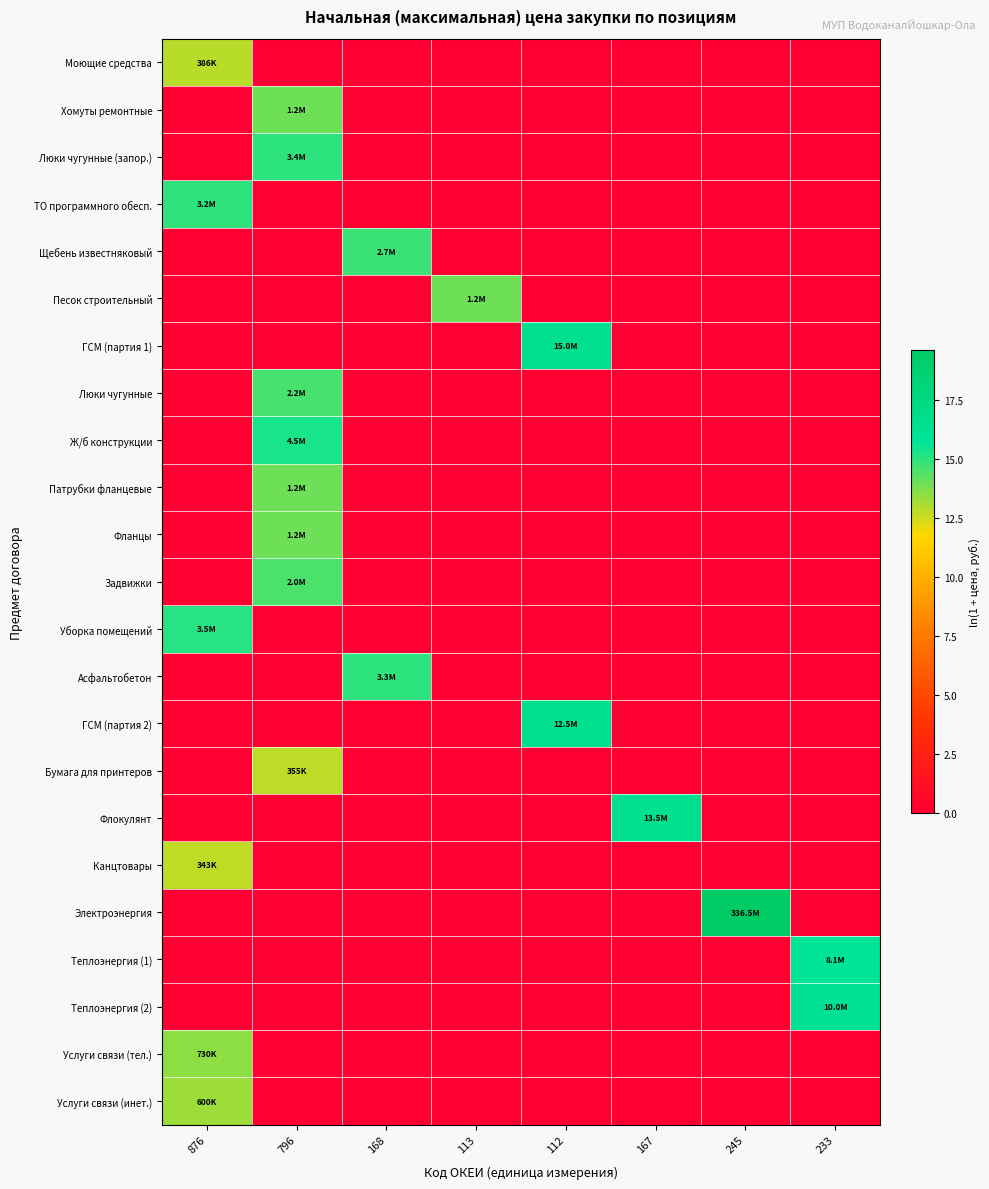

Which label corresponds to the smallest value in the chart?

796